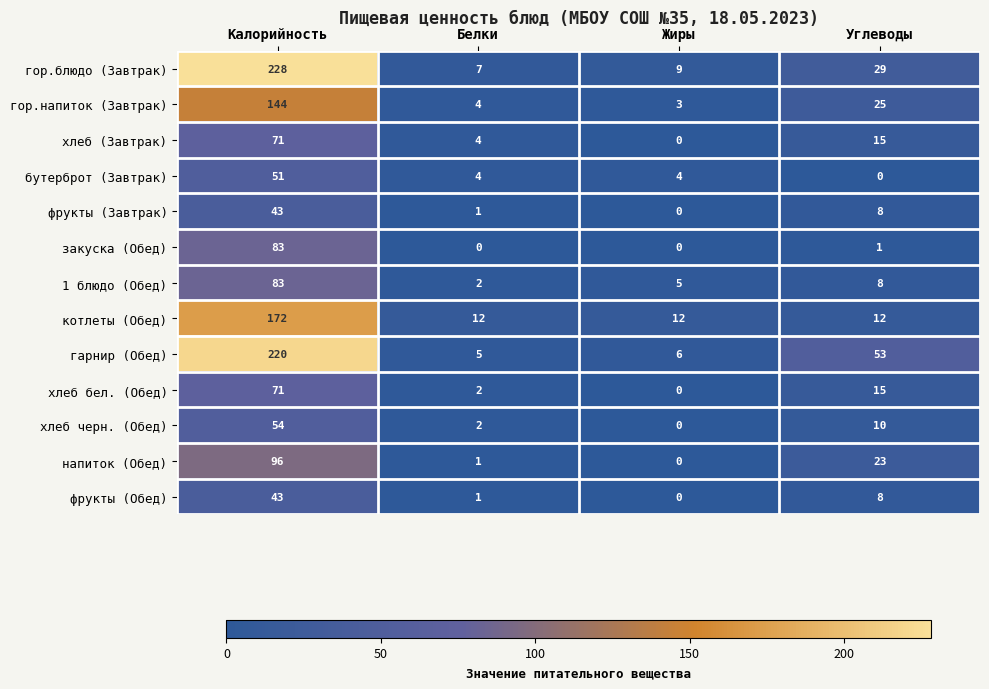

At which category is the sum across all series the highest?

Калорийность